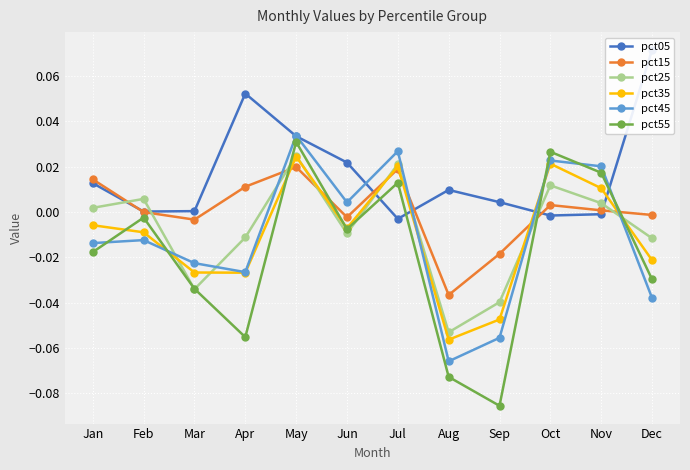

How many values in pct05 are above zero?

9